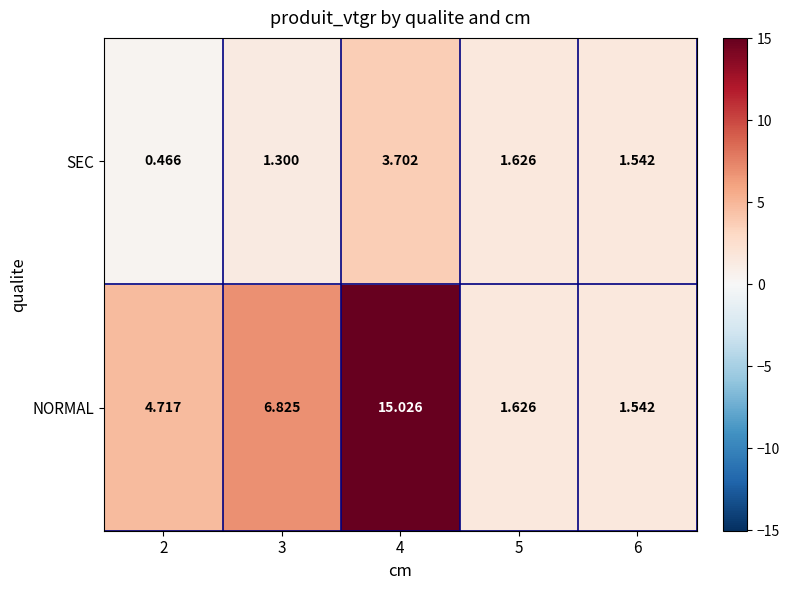

List the series in order of their peak value, highest first.

NORMAL, SEC